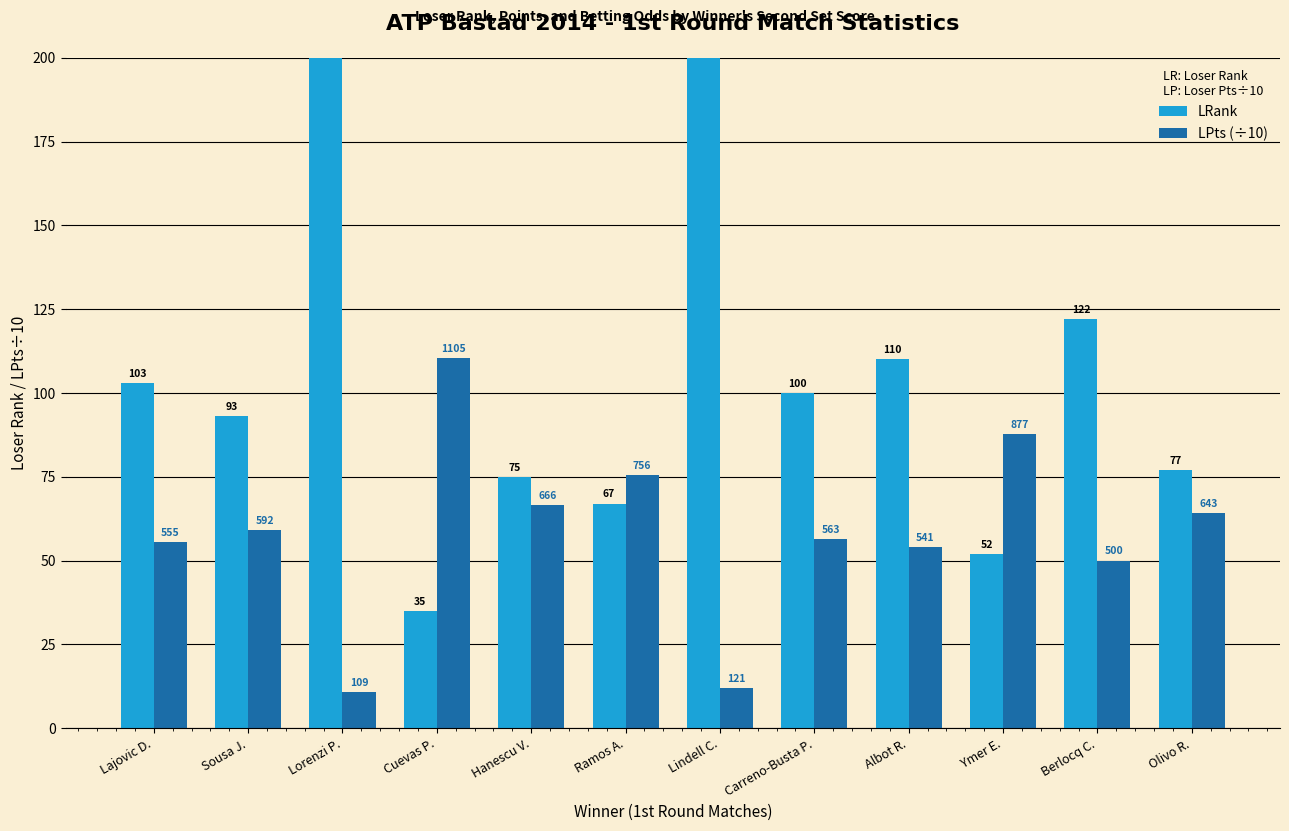

What is the sum of the LRank values at Olivo R. and Hanescu V.?

152.0